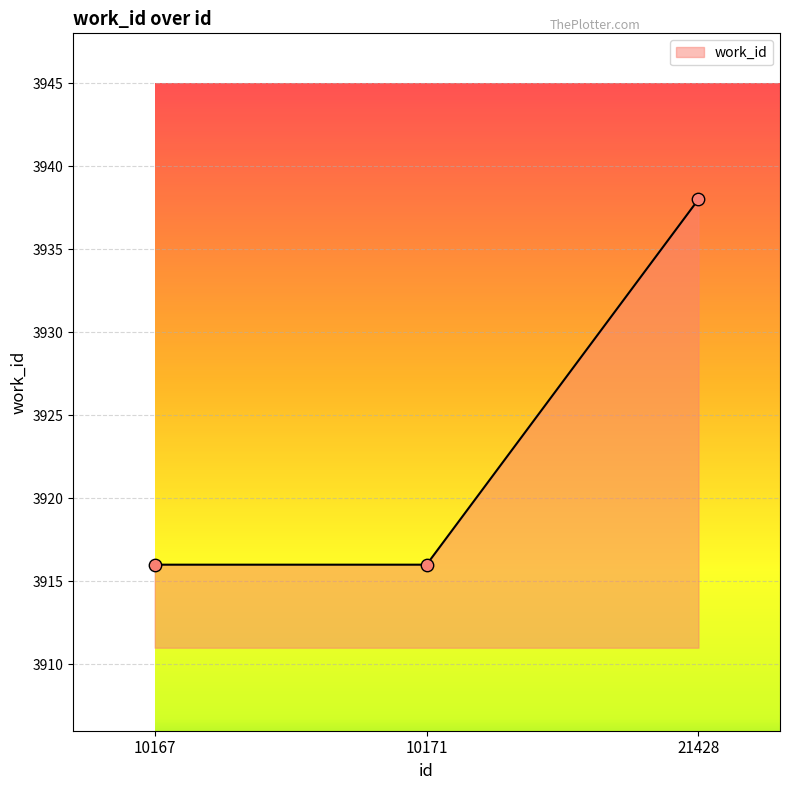

What is the ratio of the value at 10167 to the value at 10171?

1.0